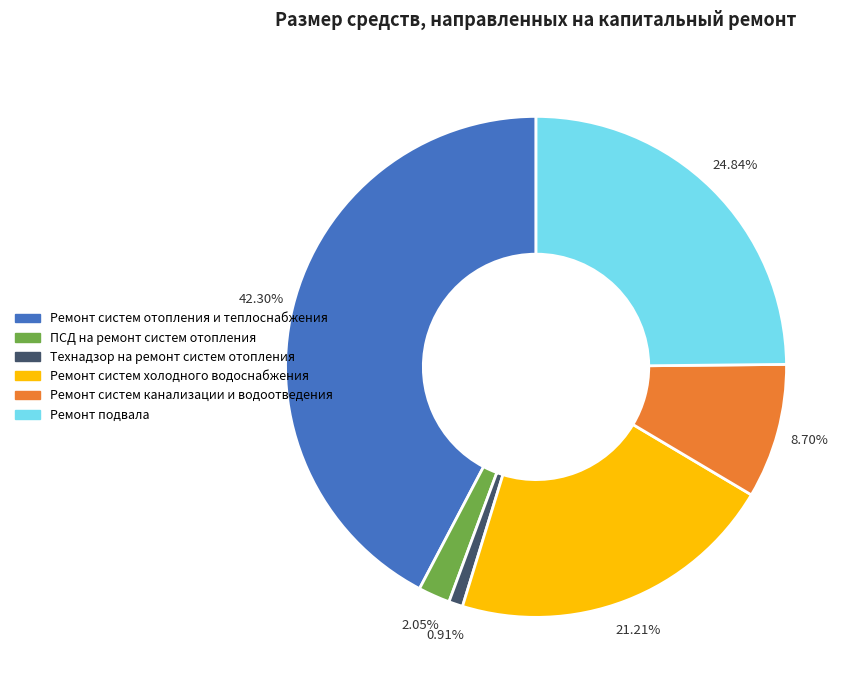

Does Ремонт подвала account for over 50% of the chart?

No